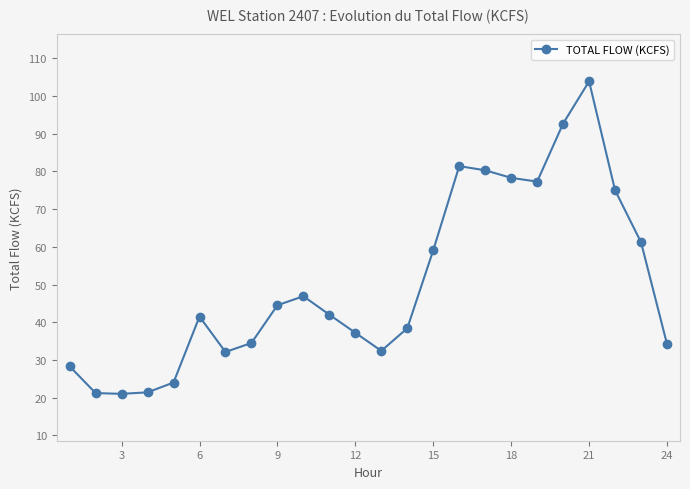

What is the value of the 12th point from the left?

37.2